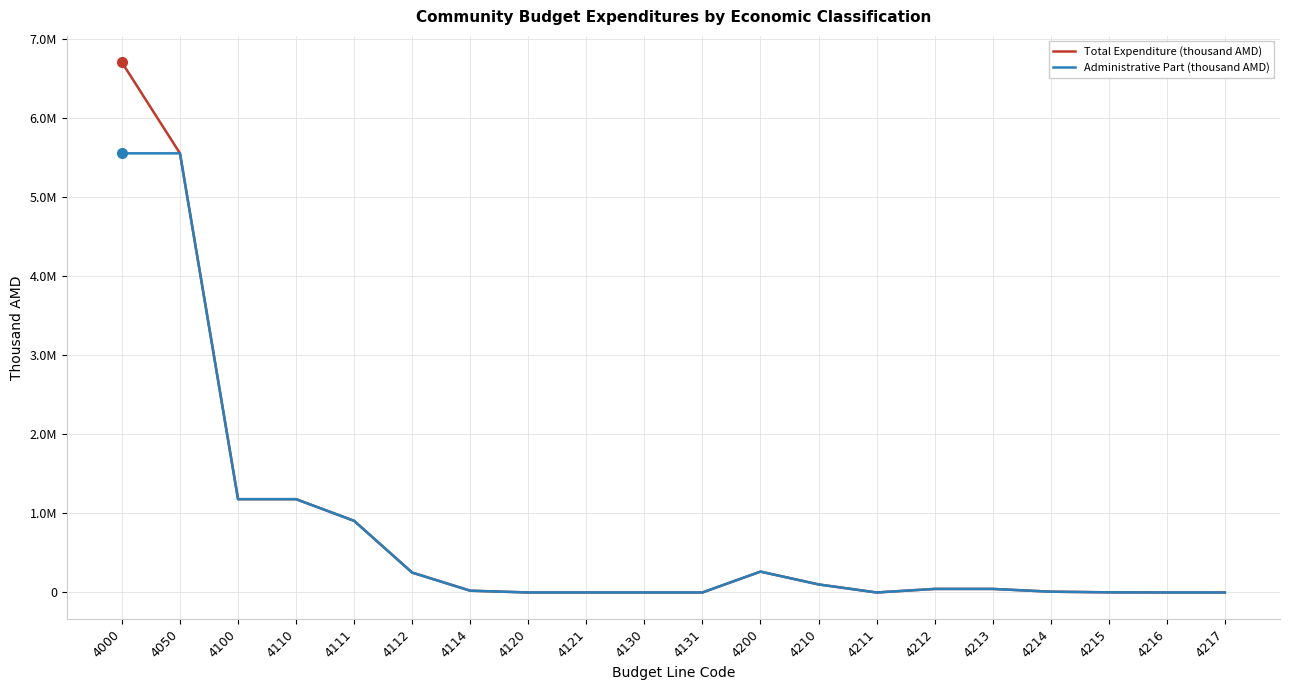

Does the chart display data point markers on the line(s)?

No